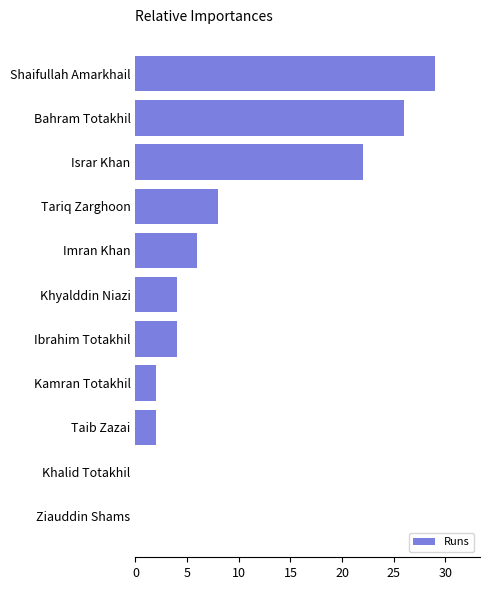

Reading top to bottom, what are all the values shown in this chart?

Shaifullah Amarkhail=29	Bahram Totakhil=26	Israr Khan=22	Tariq Zarghoon=8	Imran Khan=6	Khyalddin Niazi=4	Ibrahim Totakhil=4	Kamran Totakhil=2	Taib Zazai=2	Khalid Totakhil=0	Ziauddin Shams=0